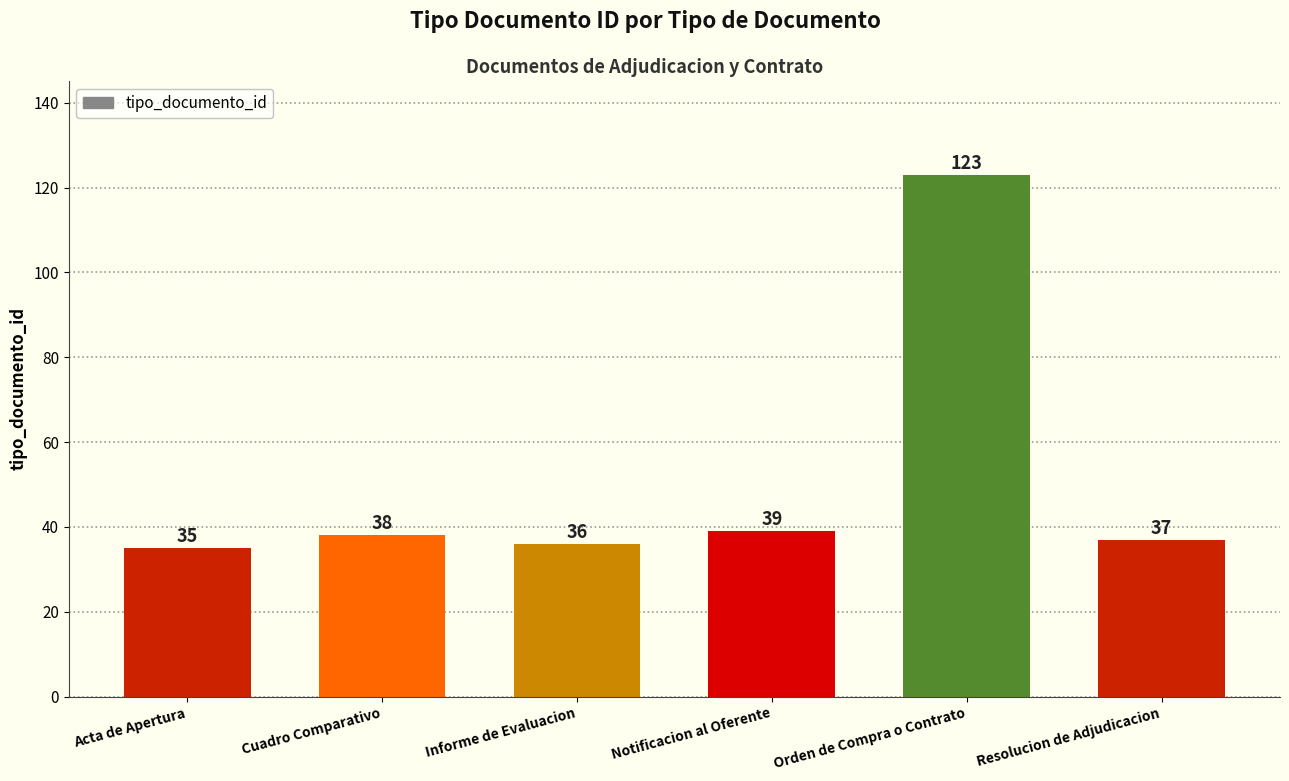

Rank the categories by value from lowest to highest.

Acta de Apertura, Informe de Evaluacion, Resolucion de Adjudicacion, Cuadro Comparativo, Notificacion al Oferente, Orden de Compra o Contrato